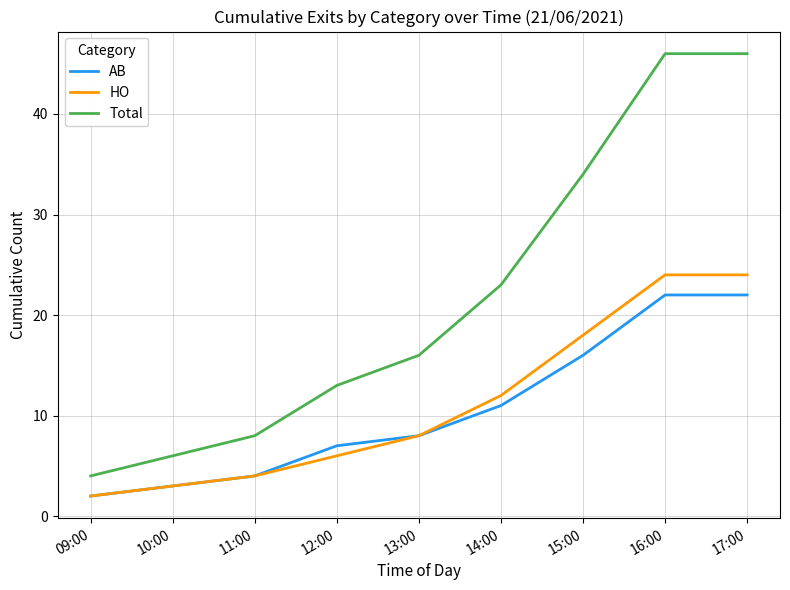

True or false: AB and Total cross at least once.

False